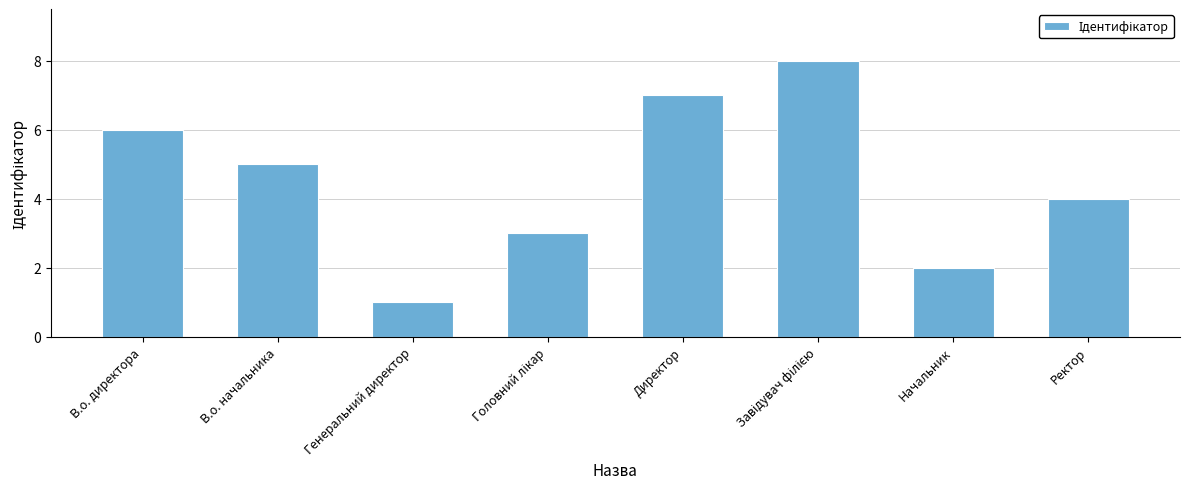

What is the minimum value shown in the chart?

1